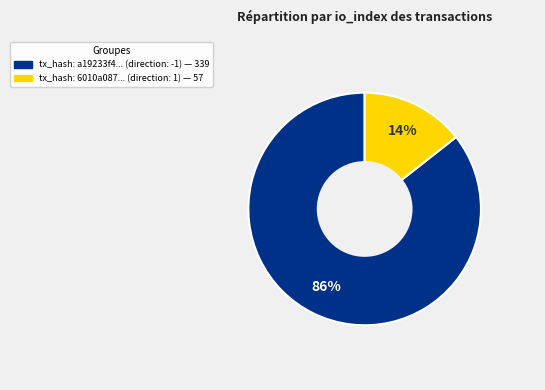

To the nearest percent, what is the average slice percentage?

50%